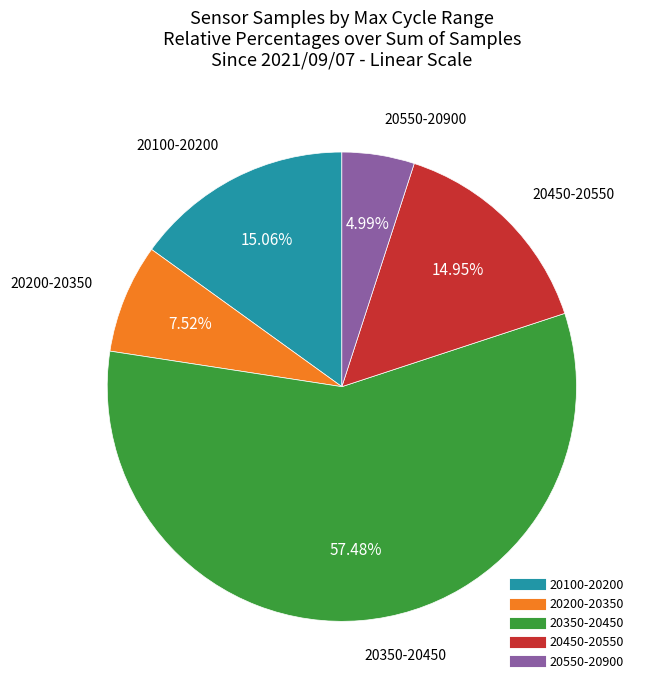

Does any single category account for the majority?

Yes